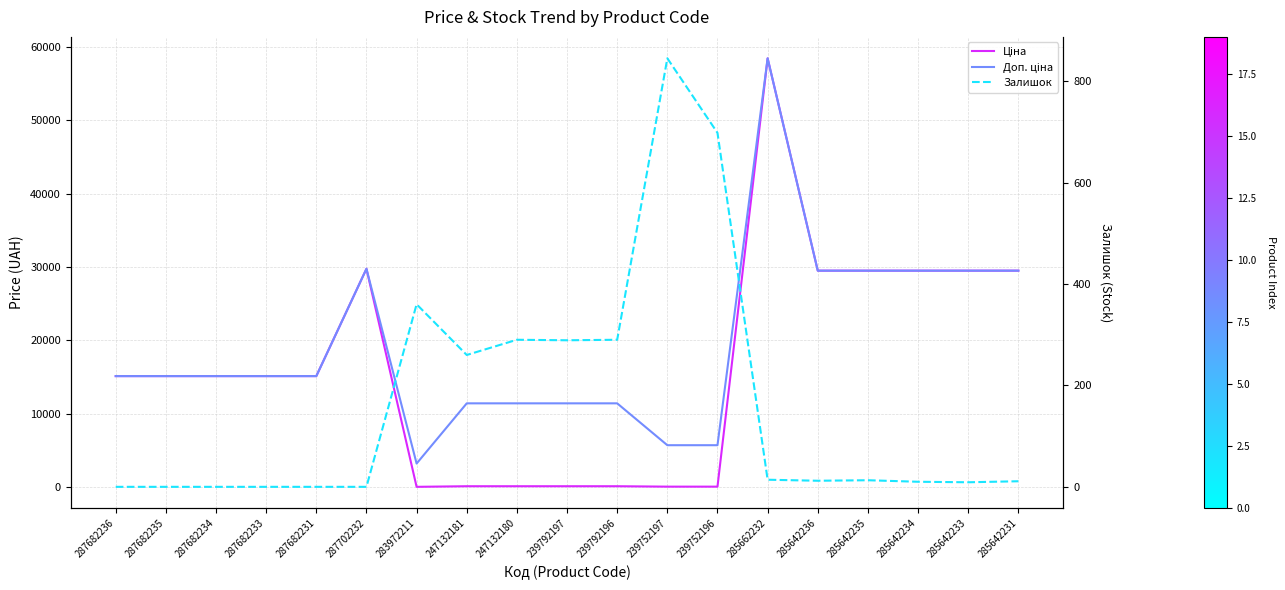

True or false: Доп. ціна has a value of 11410.0 at 247132180.

True